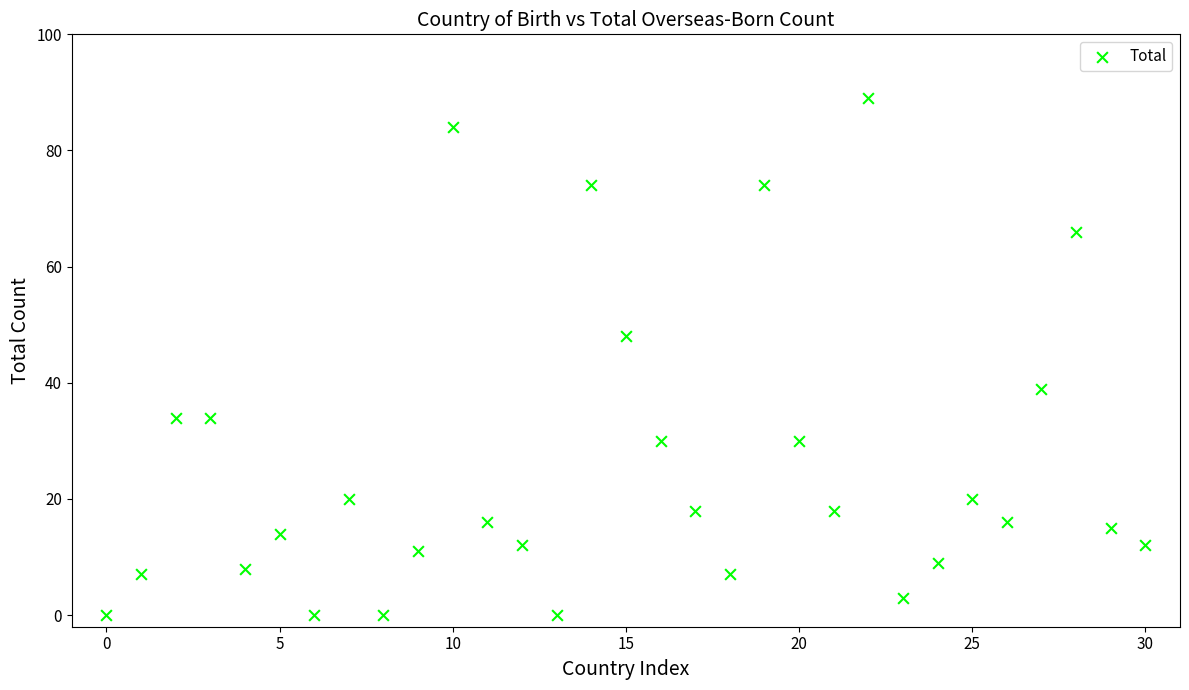

What is the range of Y values (max minus min)?

89